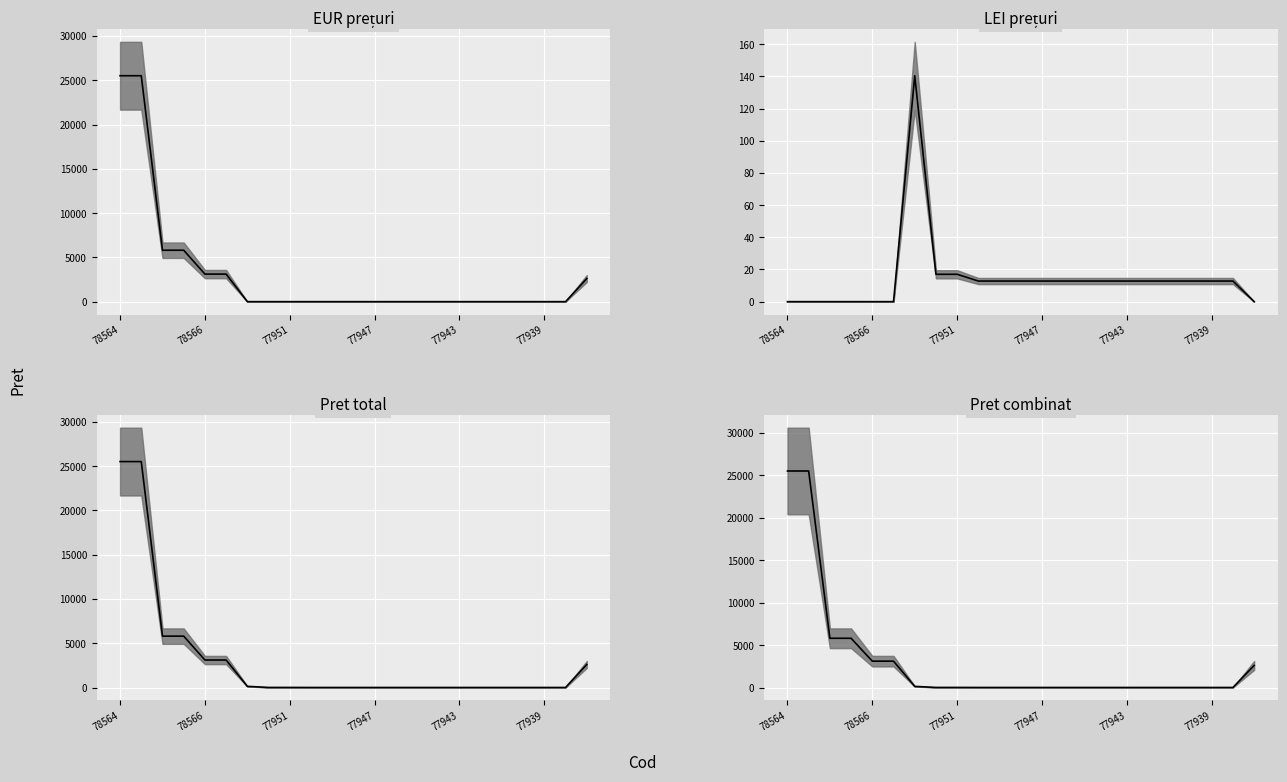

True or false: Pret median and LEI median intersect in this chart.

False